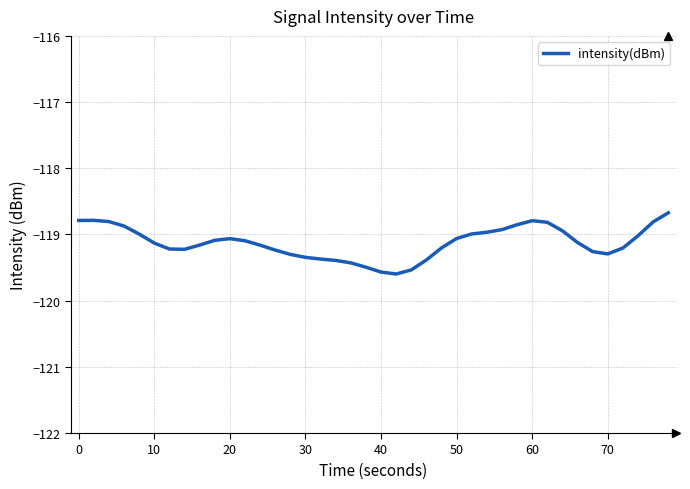

What is the sum of all values?

-4765.0